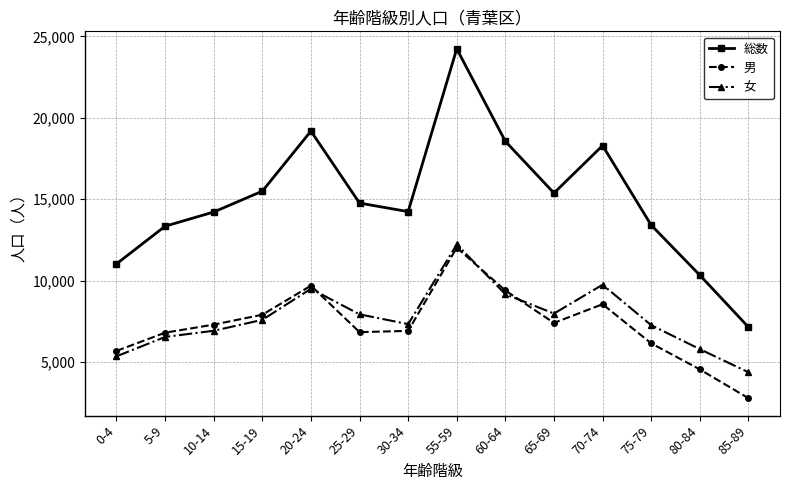

Is the value of 総数 at 55-59 greater than the value of 女 at 20-24?

Yes